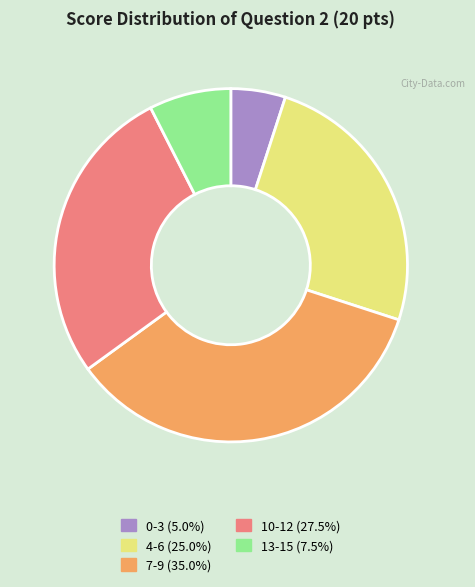

Is there a majority slice in this chart?

No